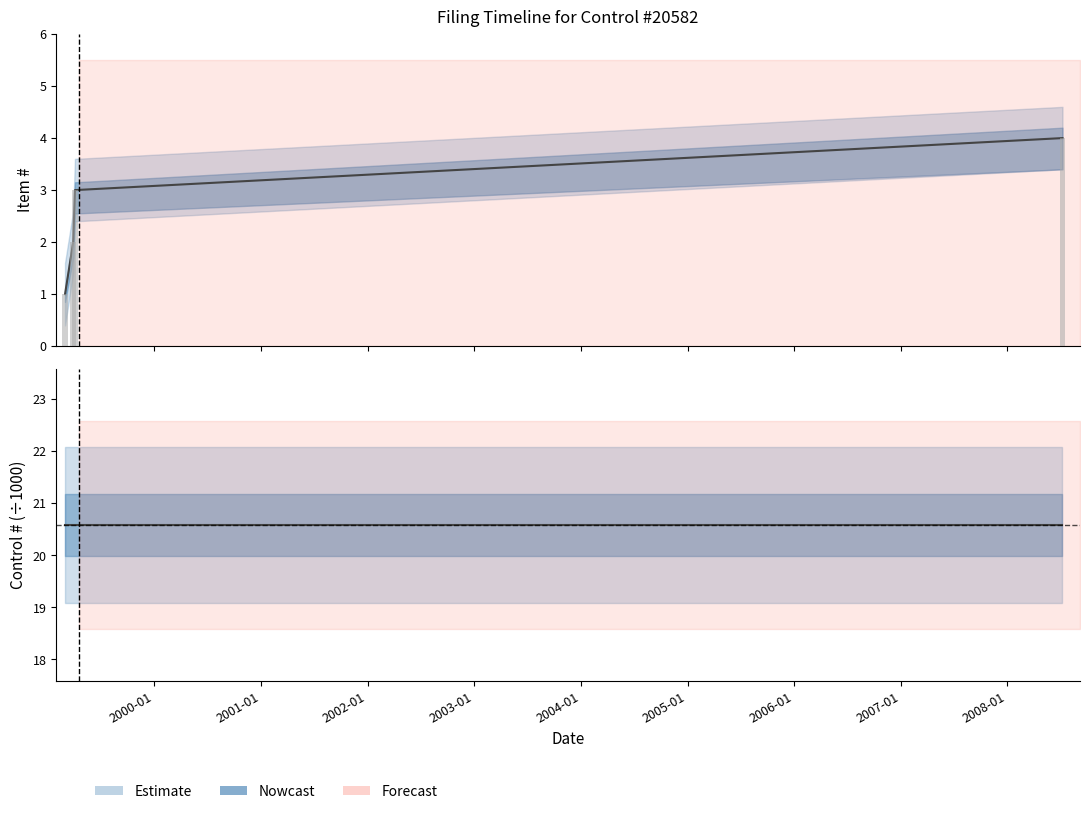

Does the chart contain any negative values?

No